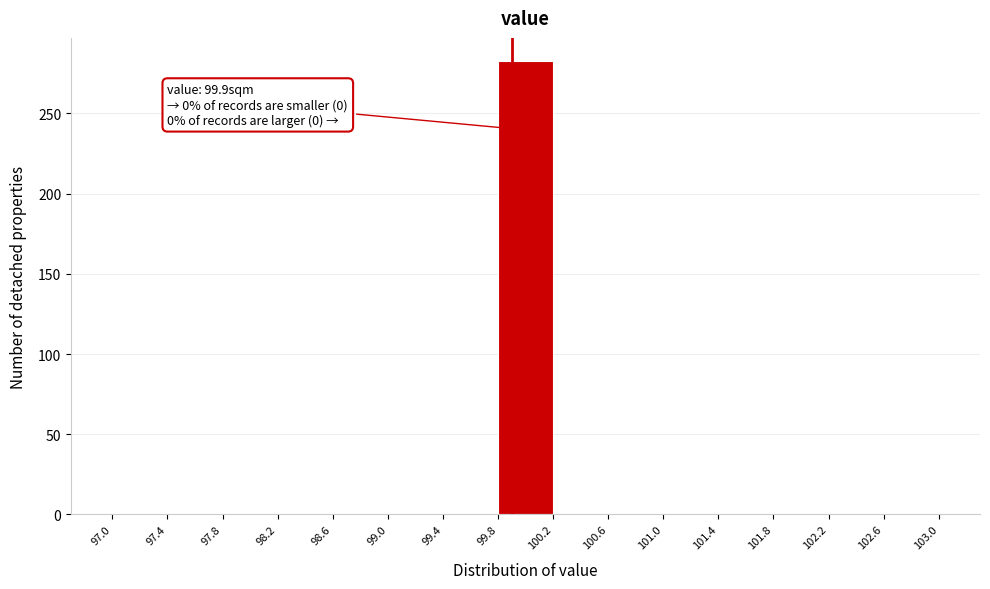

Over which range of the x-axis is the bar tallest?

99.8 to 100.2